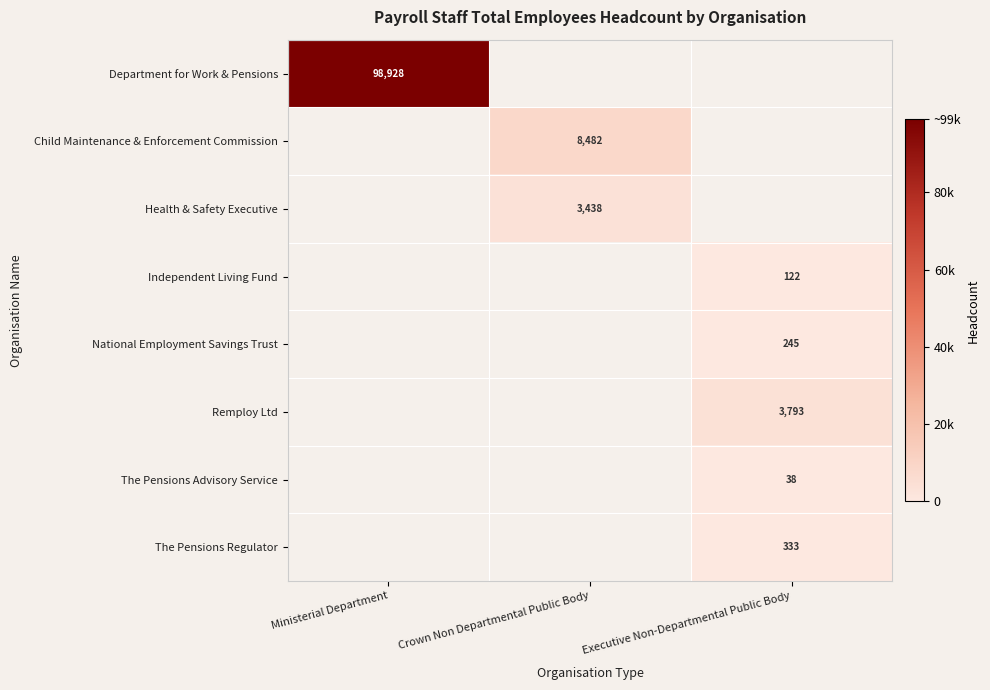

At which category does the chart reach its minimum across all series?

Executive Non-Departmental Public Body